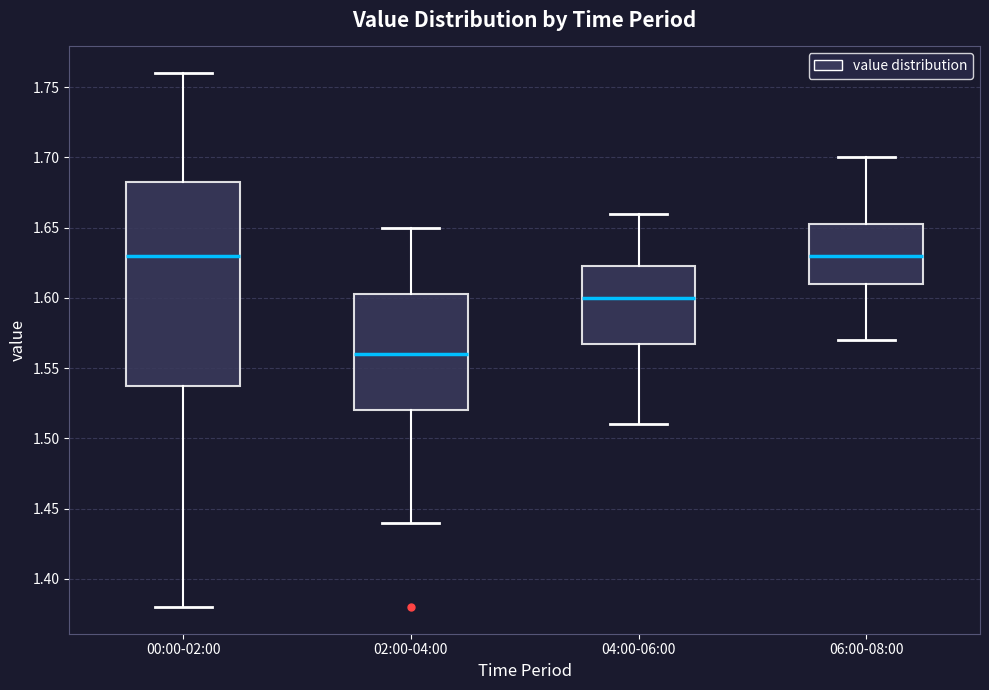

Reading left to right, transcribe this box plot: for each box, give where its median line is, the range the box spans, and where its two whiskers end, as read against the y-axis. The values are not printed on the chart, so give them approximately, as read against the axis.

00:00-02:00: median 1.630, box 1.540 to 1.685, whiskers 1.380 to 1.760
02:00-04:00: median 1.560, box 1.520 to 1.605, whiskers 1.440 to 1.650
04:00-06:00: median 1.600, box 1.570 to 1.625, whiskers 1.510 to 1.660
06:00-08:00: median 1.630, box 1.610 to 1.655, whiskers 1.570 to 1.700